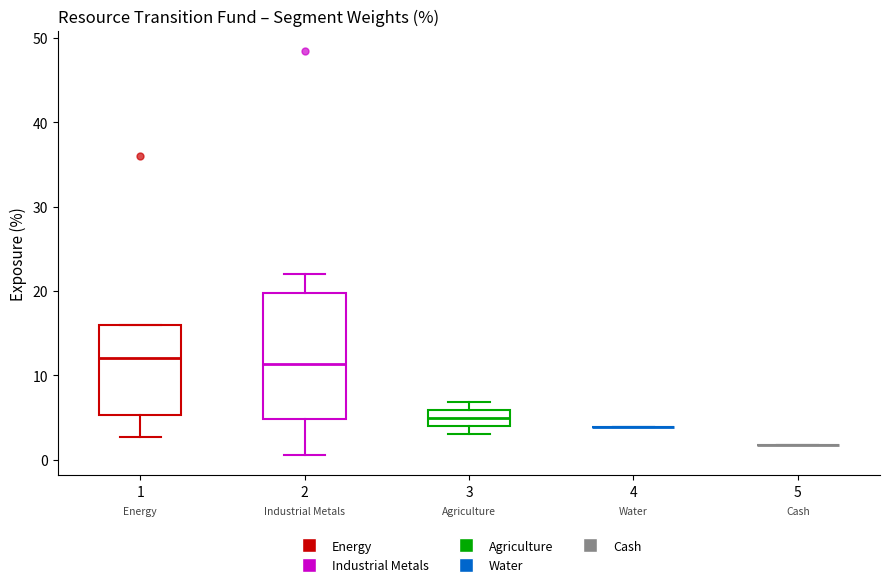

Which box is the tallest, from its lower edge to its upper edge?

2